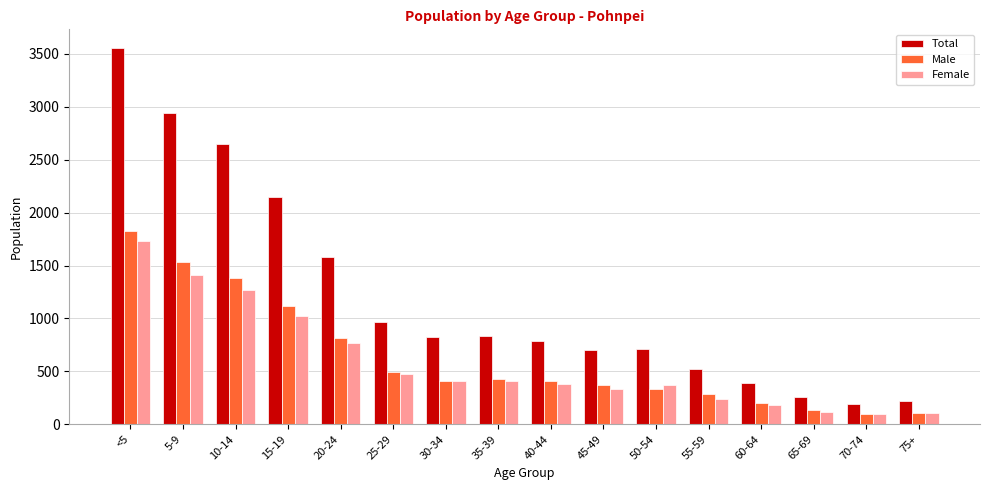

The value of Male at 75+ is 109. True or false?

True